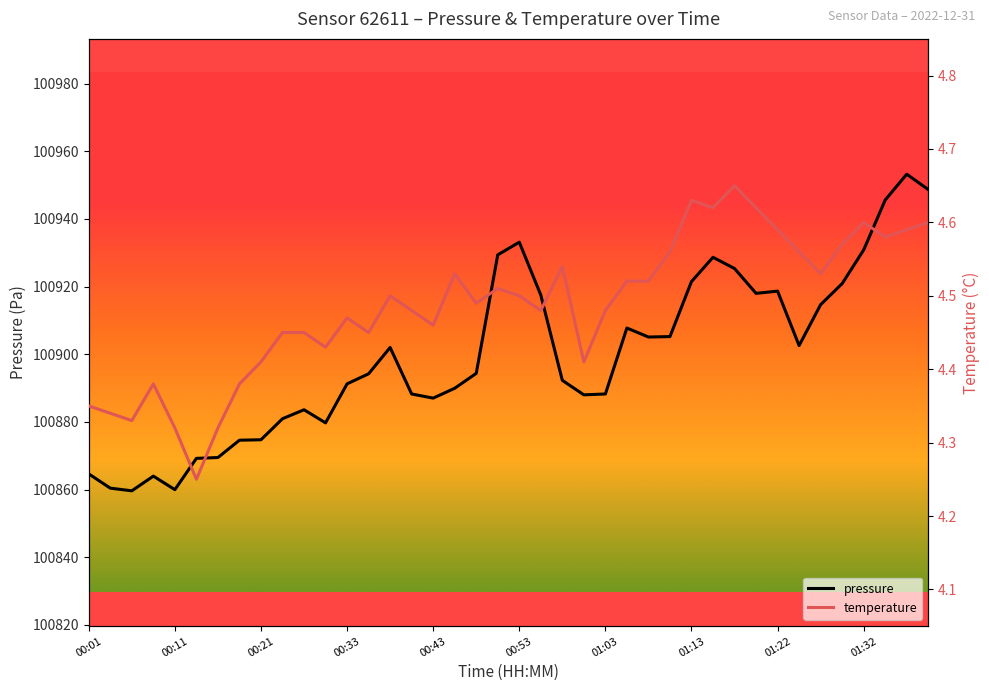

At how many categories does at least one series exceed 87258?

40